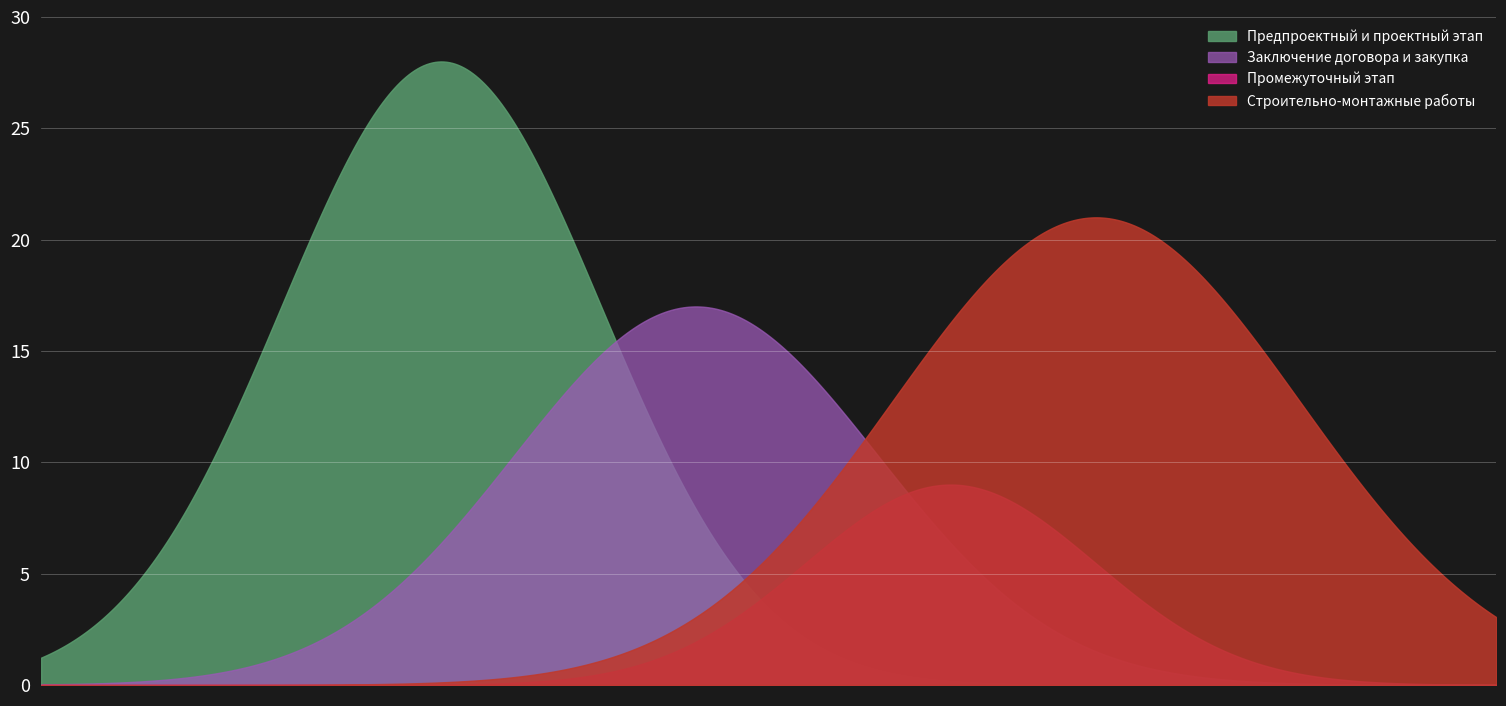

Which series has the largest total across all categories?

Предпроектный и проектный этап